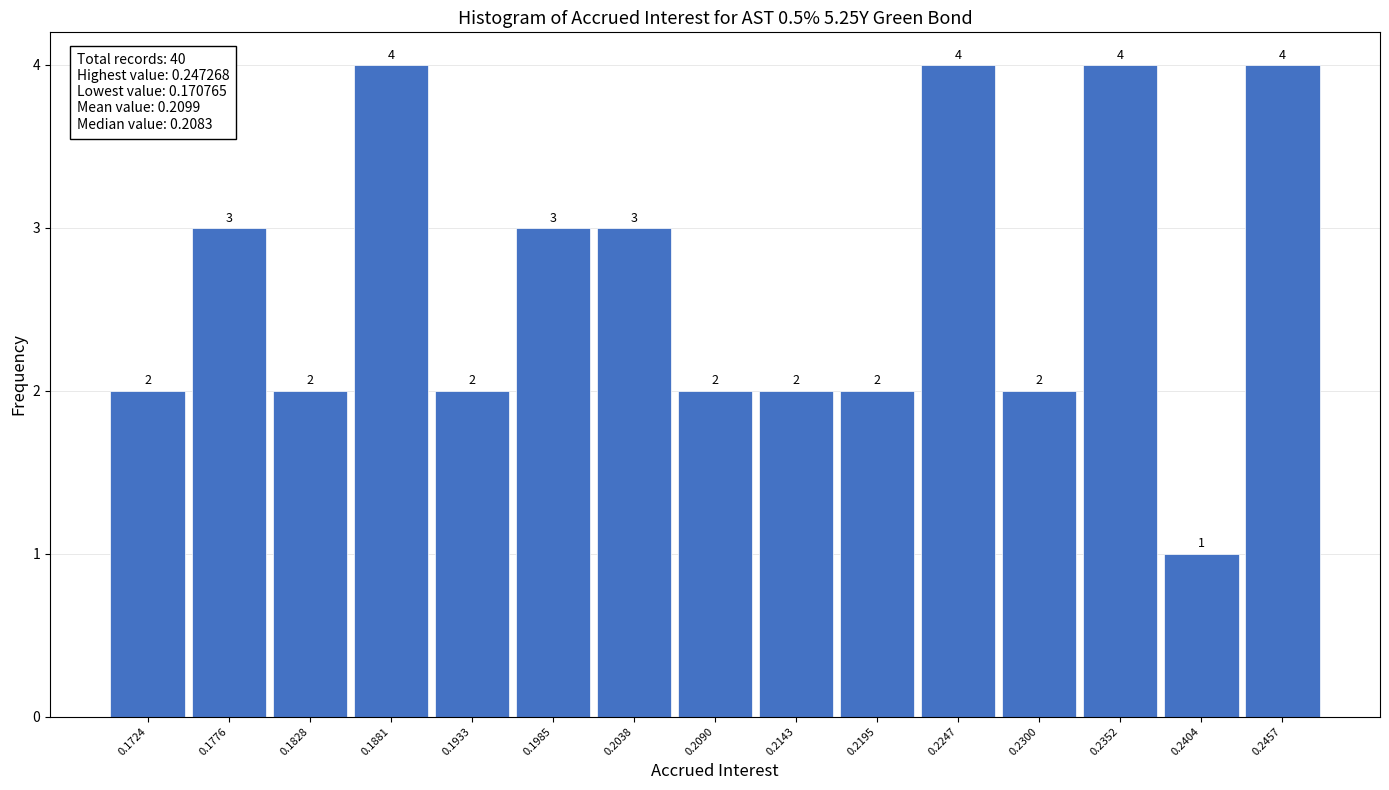

Reading left to right, list every bar in this chart as the range it spans on the x-axis followed by its height. The bar edges are not printed on the chart, so give them approximately, as read against the axis.

0.170 to 0.175: 2
0.175 to 0.180: 3
0.180 to 0.185: 2
0.185 to 0.191: 4
0.191 to 0.196: 2
0.196 to 0.201: 3
0.201 to 0.206: 3
0.206 to 0.212: 2
0.212 to 0.217: 2
0.217 to 0.222: 2
0.222 to 0.227: 4
0.227 to 0.233: 2
0.233 to 0.238: 4
0.238 to 0.243: 1
0.243 to 0.248: 4